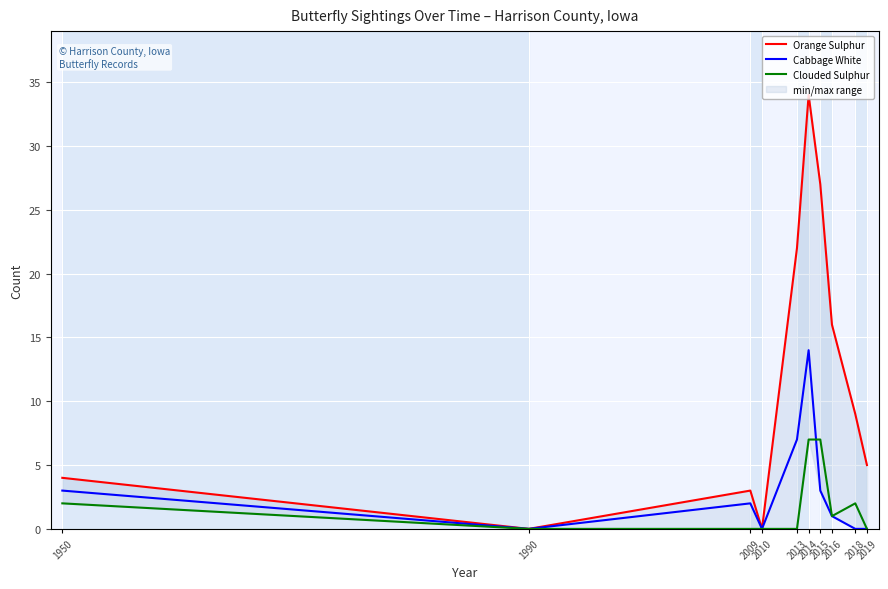

List the series in order of their peak value, lowest first.

Clouded Sulphur, Cabbage White, Orange Sulphur